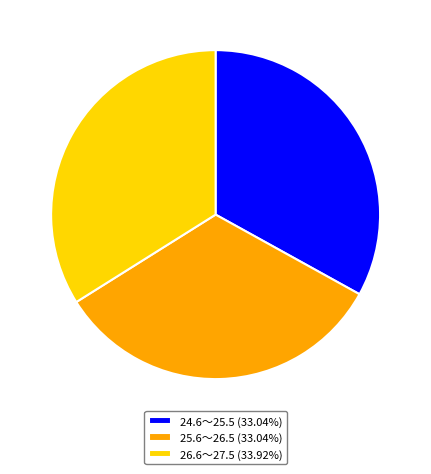

Do 24.6～25.5 and 26.6～27.5 together represent more than half of the pie?

Yes